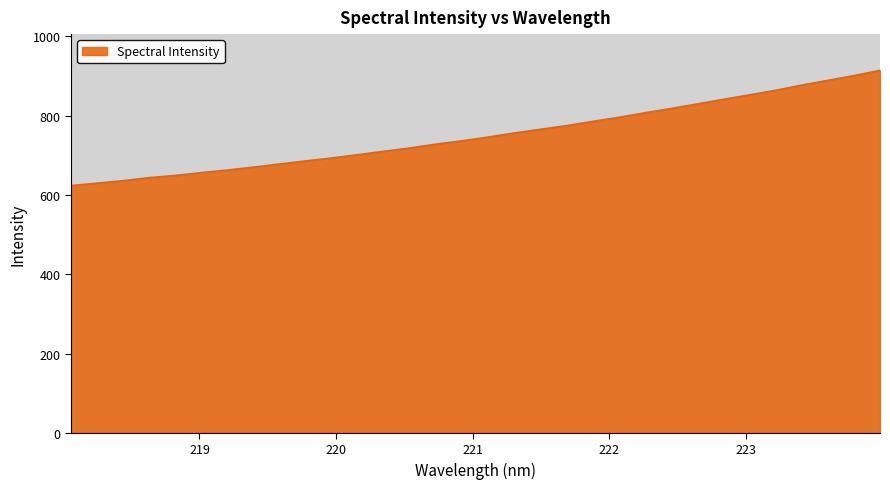

What is the greatest value displayed?

914.2